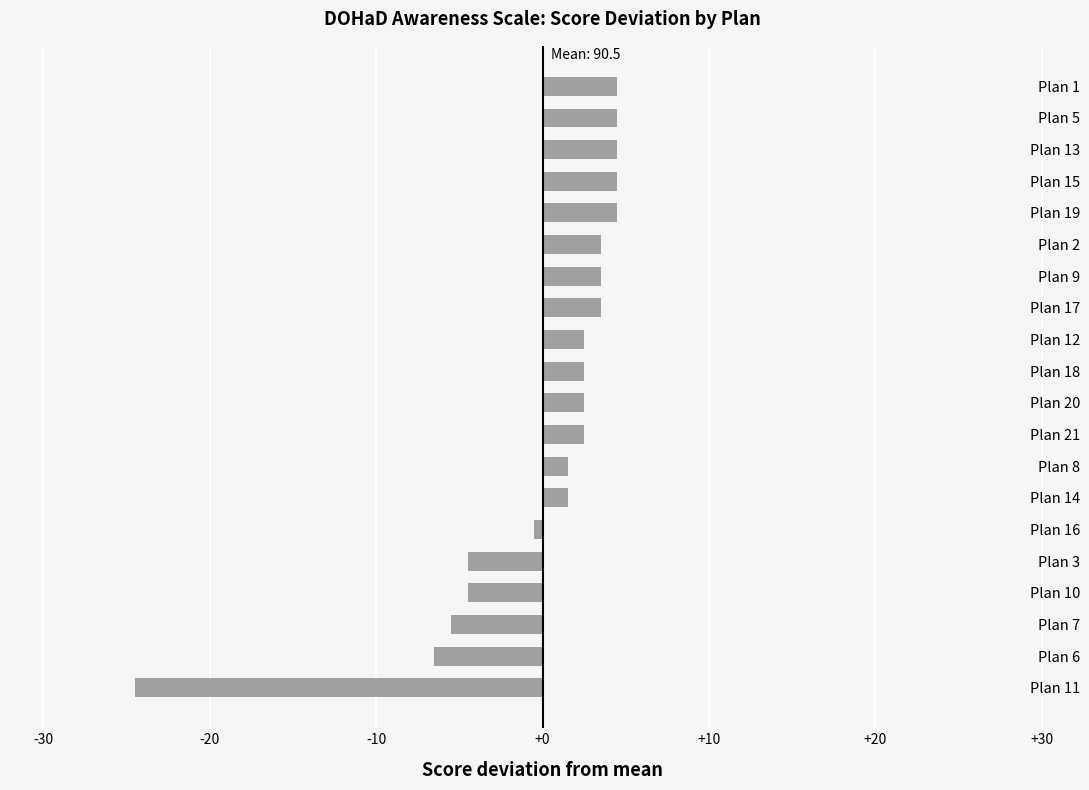

True or false: the data shows 1.3 at Plan 19.

False